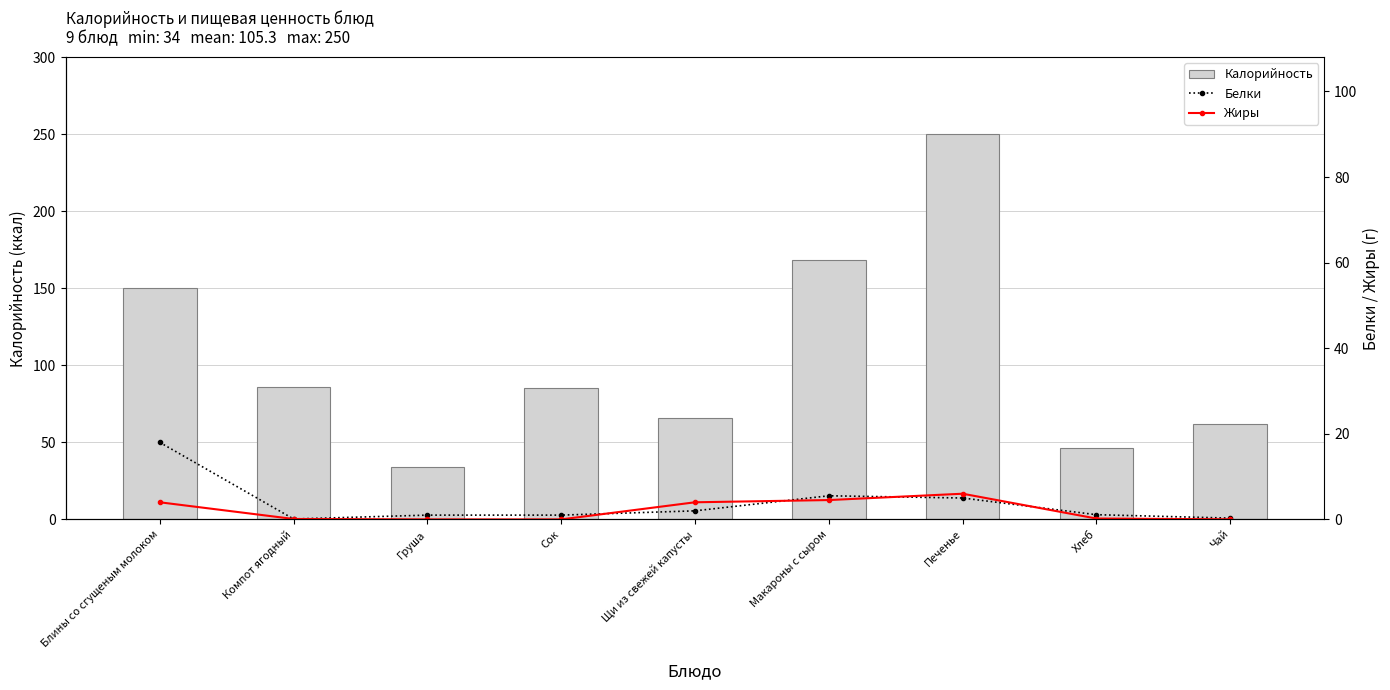

Reading right to left, what are all the values shown in this chart?

Калорийность: Чай=62.0	Хлеб=46.4	Печенье=250.0	Макароны с сыром=168.4	Щи из свежей капусты=66.0	Сок=85.0	Груша=34.0	Компот ягодный=86.0	Блины со сгущеным молоком=150.0
Белки: Чай=0.3	Хлеб=1.1	Печенье=5.0	Макароны с сыром=5.5	Щи из свежей капусты=2.0	Сок=1.0	Груша=1.0	Компот ягодный=0.1	Блины со сгущеным молоком=18.0
Жиры: Чай=0.0	Хлеб=0.2	Печенье=6.0	Макароны с сыром=4.5	Щи из свежей капусты=4.0	Сок=0.0	Груша=0.0	Компот ягодный=0.1	Блины со сгущеным молоком=4.0